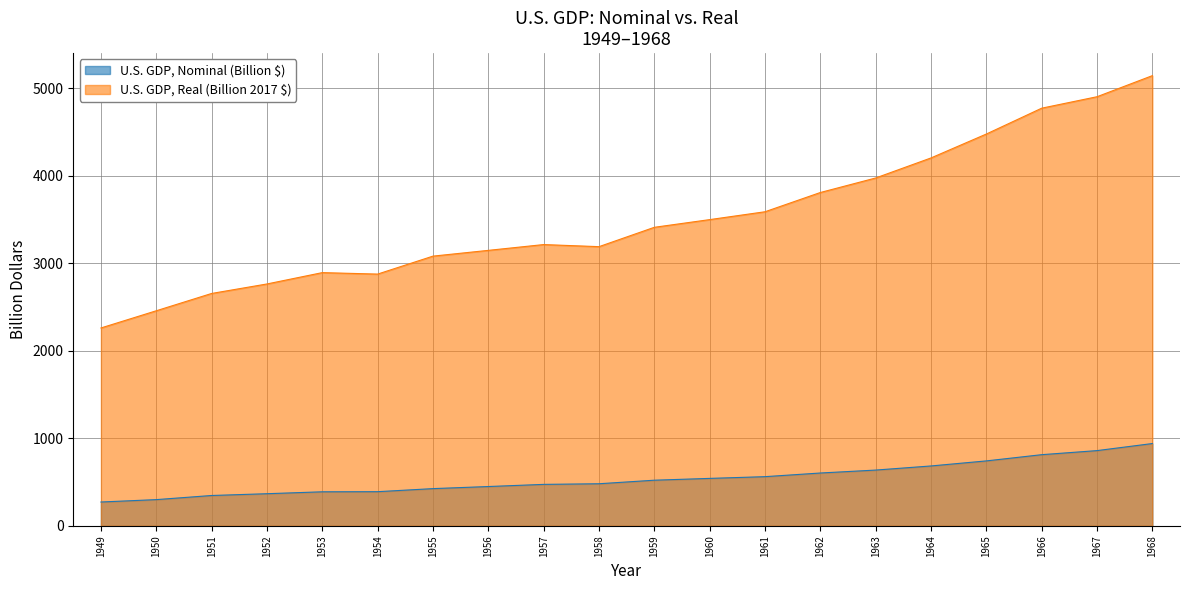

What is the difference between the second highest and second lowest values in the U.S. GDP, Real (Billion 2017 $) series?

2446.4